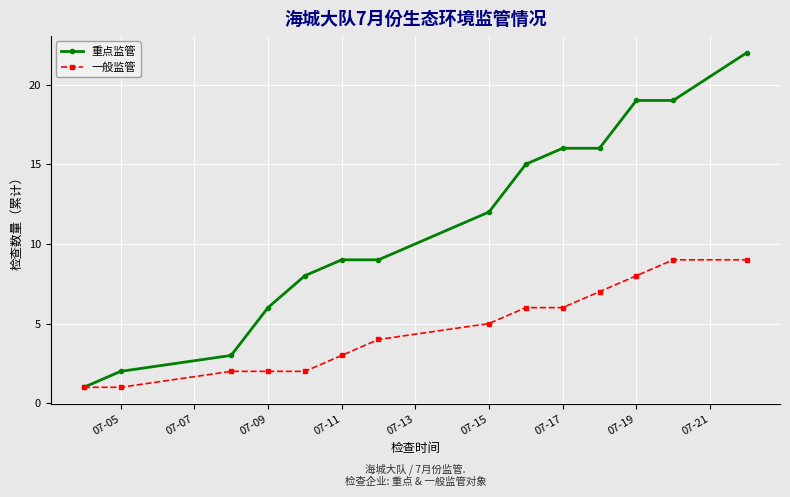

What is the difference between the maximum and minimum values in the 重点监管 series?

21